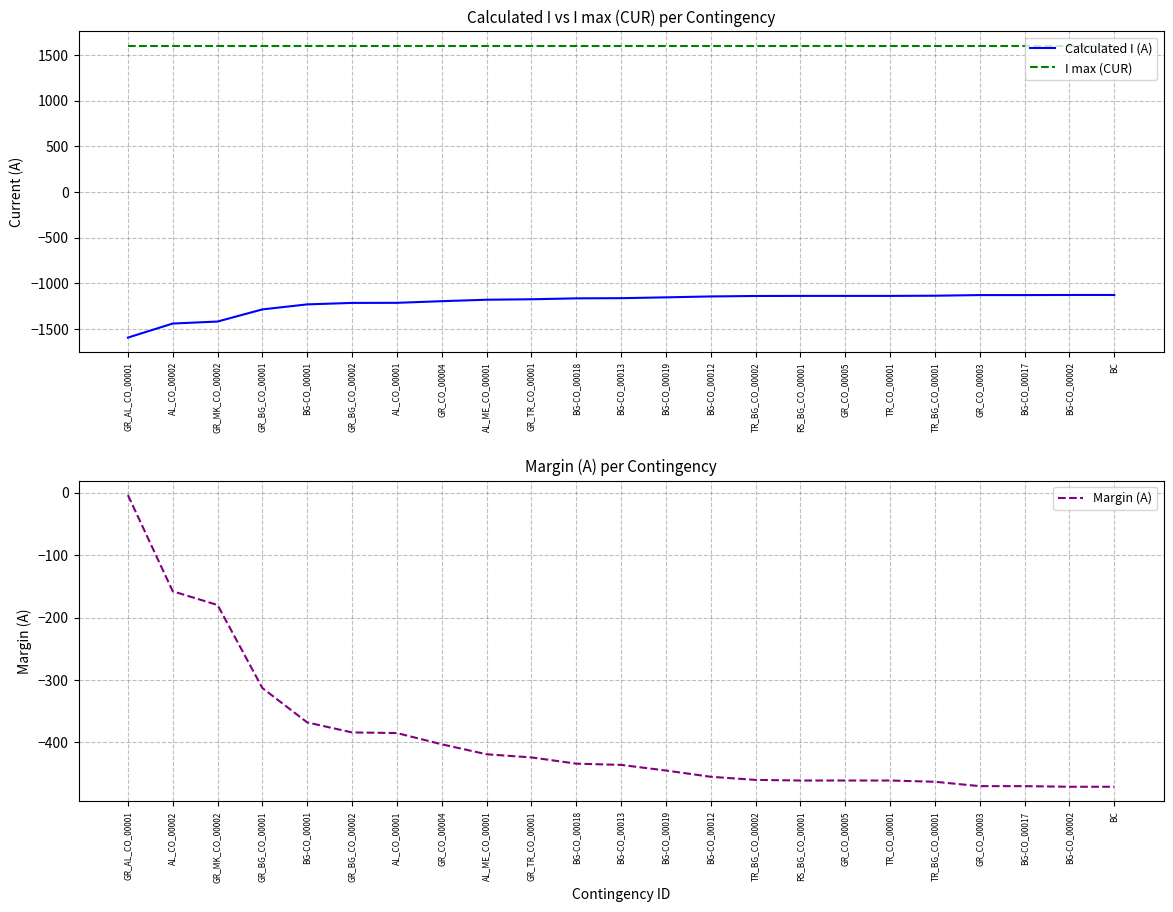

Reading left to right, what are all the values shown in this chart?

Calculated I (A): -1596	-1442	-1420	-1287	-1232	-1216	-1215	-1197	-1181	-1176	-1166	-1164	-1155	-1145	-1140	-1139	-1139	-1139	-1137	-1130	-1130	-1129	-1129
I max (CUR): 1600	1600	1600	1600	1600	1600	1600	1600	1600	1600	1600	1600	1600	1600	1600	1600	1600	1600	1600	1600	1600	1600	1600
Margin (A): -4	-158	-180	-313	-368	-384	-385	-403	-419	-424	-434	-436	-445	-455	-460	-461	-461	-461	-463	-470	-470	-471	-471